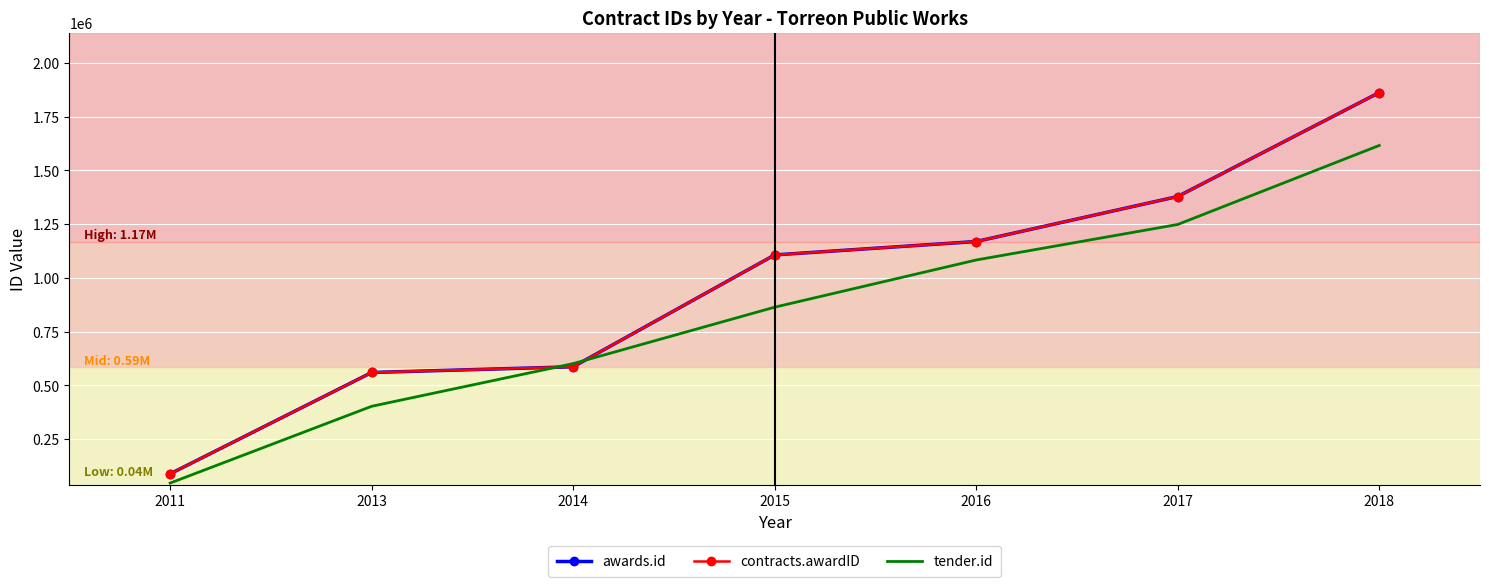

What are all the series names shown in the legend?

awards.id, contracts.awardID, tender.id